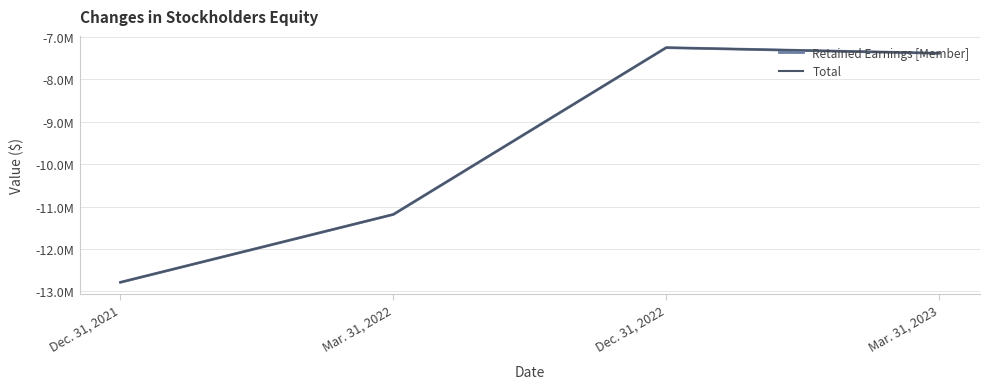

What is the average value of the Retained Earnings [Member] series?

-9652315